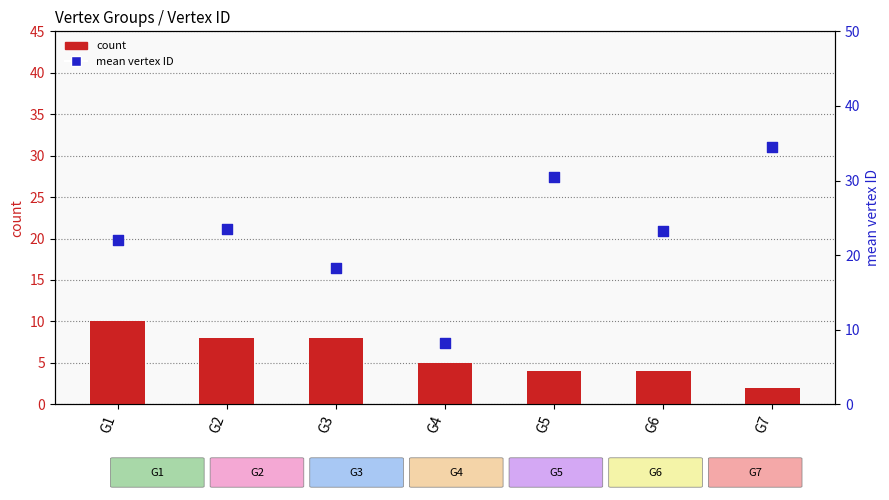

Which series reaches the minimum Y coordinate?

count